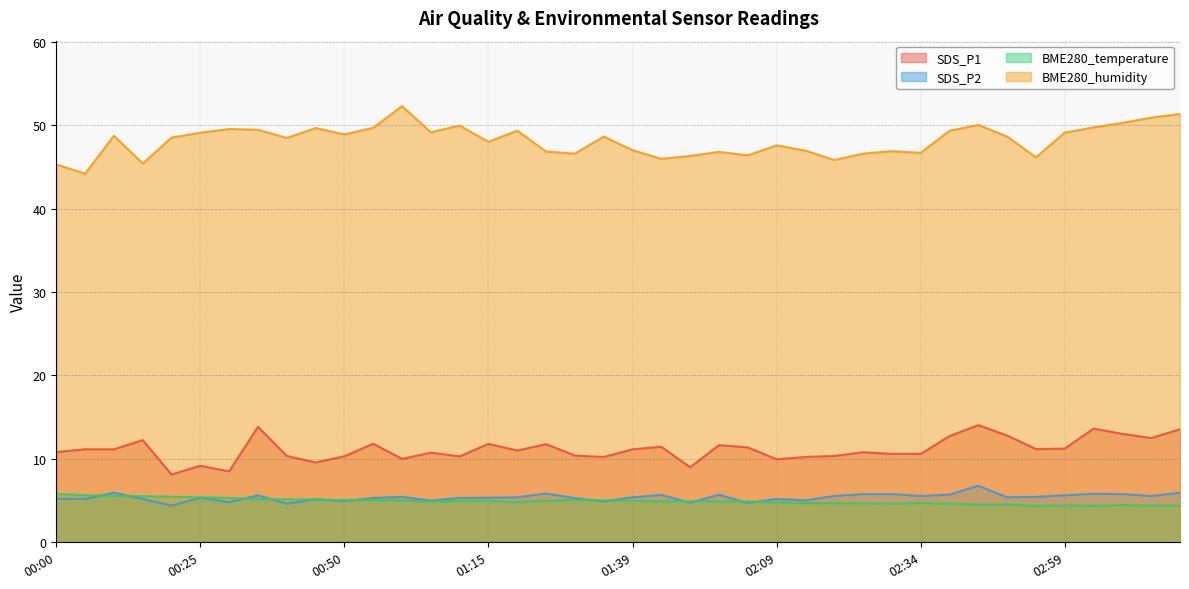

Reading left to right, what are all the values shown in this chart?

SDS_P1: 00:00=10.8	00:05=11.2	00:10=11.2	00:15=12.2	00:20=8.1	00:25=9.2	00:30=8.5	00:35=13.8	00:40=10.3	00:45=9.6	00:50=10.3	00:55=11.8	01:00=10.0	01:05=10.8	01:10=10.3	01:15=11.8	01:20=11.0	01:25=11.8	01:30=10.4	01:35=10.2	01:39=11.2	01:44=11.4	01:49=9.0	01:54=11.7	01:59=11.4	02:09=9.9	02:14=10.2	02:19=10.3	02:24=10.8	02:29=10.6	02:34=10.6	02:39=12.7	02:44=14.1	02:49=12.8	02:54=11.2	02:59=11.2	03:04=13.6	03:09=13.0	03:14=12.5	03:19=13.6
SDS_P2: 00:00=5.2	00:05=5.2	00:10=6.0	00:15=5.2	00:20=4.4	00:25=5.3	00:30=4.8	00:35=5.6	00:40=4.6	00:45=5.2	00:50=4.9	00:55=5.3	01:00=5.5	01:05=5.0	01:10=5.3	01:15=5.3	01:20=5.4	01:25=5.8	01:30=5.3	01:35=4.9	01:39=5.4	01:44=5.7	01:49=4.8	01:54=5.7	01:59=4.7	02:09=5.2	02:14=5.0	02:19=5.5	02:24=5.8	02:29=5.8	02:34=5.5	02:39=5.7	02:44=6.8	02:49=5.4	02:54=5.5	02:59=5.6	03:04=5.8	03:09=5.8	03:14=5.5	03:19=6.0
BME280_temperature: 00:00=5.8	00:05=5.7	00:10=5.6	00:15=5.5	00:20=5.5	00:25=5.4	00:30=5.3	00:35=5.2	00:40=5.2	00:45=5.1	00:50=5.1	00:55=5.1	01:00=5.0	01:05=4.8	01:10=5.0	01:15=5.0	01:20=4.8	01:25=5.0	01:30=5.1	01:35=5.0	01:39=5.0	01:44=4.9	01:49=4.9	01:54=4.9	01:59=4.9	02:09=4.8	02:14=4.7	02:19=4.7	02:24=4.7	02:29=4.6	02:34=4.7	02:39=4.6	02:44=4.5	02:49=4.6	02:54=4.4	02:59=4.4	03:04=4.4	03:09=4.5	03:14=4.4	03:19=4.4
BME280_humidity: 00:00=45.3	00:05=44.2	00:10=48.7	00:15=45.4	00:20=48.5	00:25=49.1	00:30=49.5	00:35=49.4	00:40=48.5	00:45=49.6	00:50=48.9	00:55=49.7	01:00=52.3	01:05=49.1	01:10=50.0	01:15=48.0	01:20=49.3	01:25=46.8	01:30=46.6	01:35=48.6	01:39=47.0	01:44=46.0	01:49=46.3	01:54=46.8	01:59=46.4	02:09=47.6	02:14=47.0	02:19=45.8	02:24=46.6	02:29=46.9	02:34=46.7	02:39=49.3	02:44=50.0	02:49=48.6	02:54=46.1	02:59=49.1	03:04=49.7	03:09=50.3	03:14=50.9	03:19=51.3